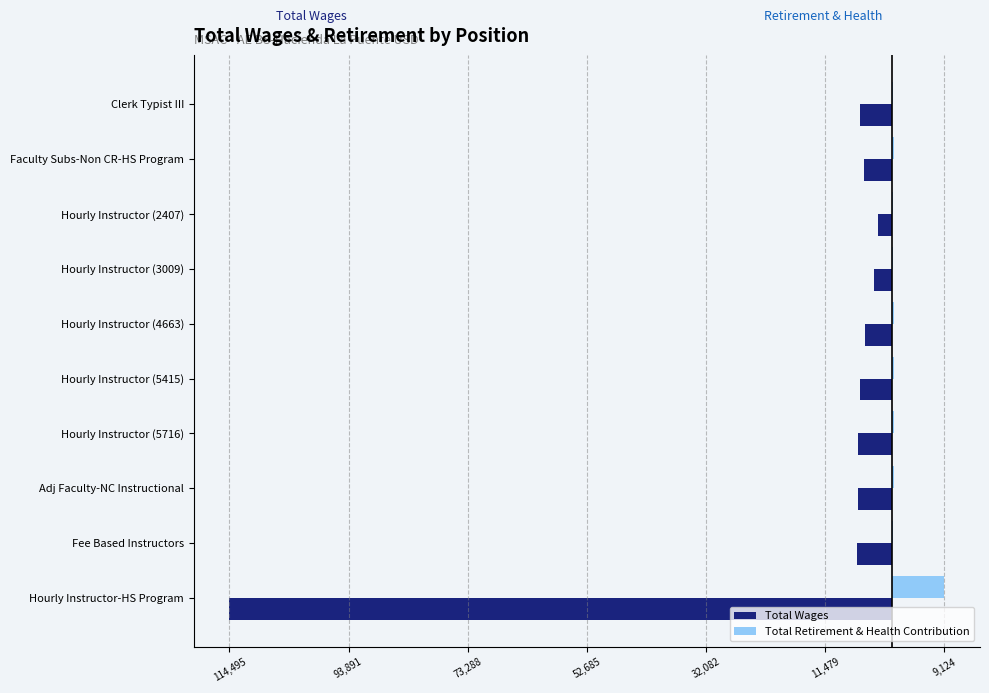

Reading left to right, list all the values displayed in this chart.

Total Wages: -114495	-6000	-5844	-5716	-5415	-4663	-3009	-2407	-4771	-5521
Total Retirement & Health Contribution: 9124	180	482	472	447	385	248	199	393	226